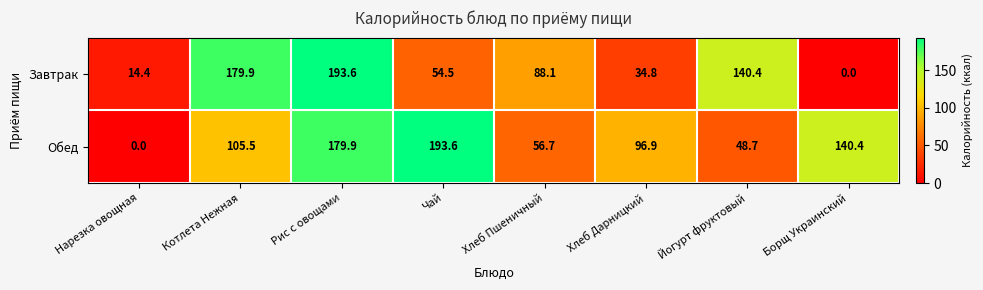

How many data points in Завтрак are less than 88?

4